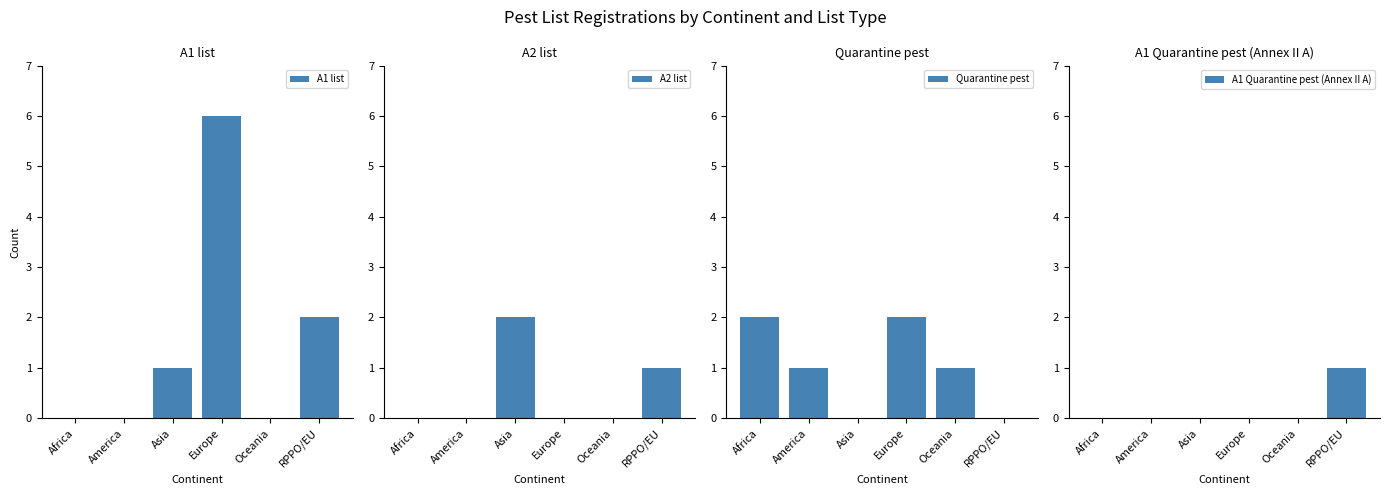

The A1 Quarantine pest (Annex II A) series shows 0 at Asia. True or false?

True